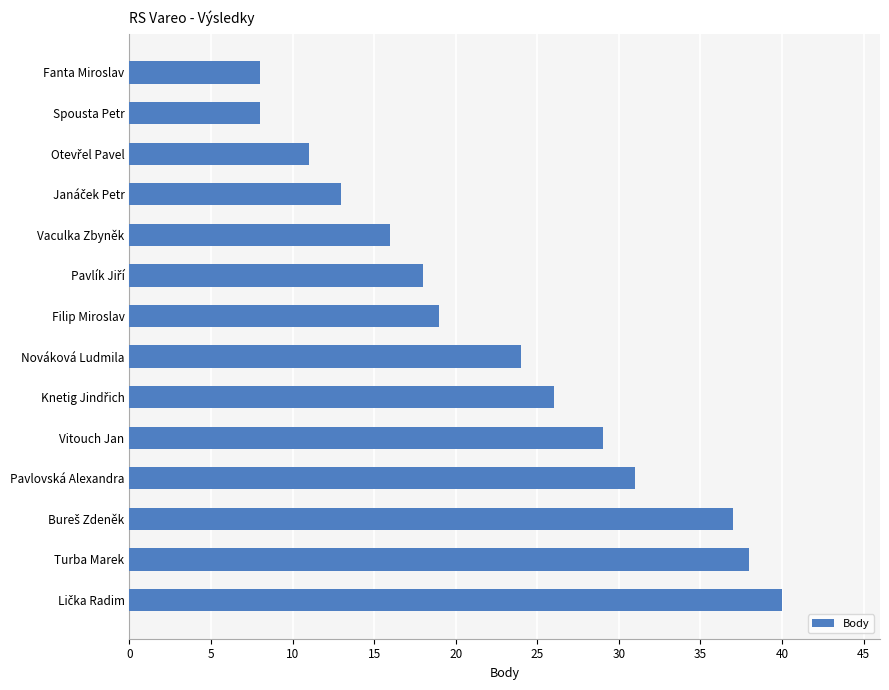

Reading top to bottom, extract all data points from this chart.

8	8	11	13	16	18	19	24	26	29	31	37	38	40